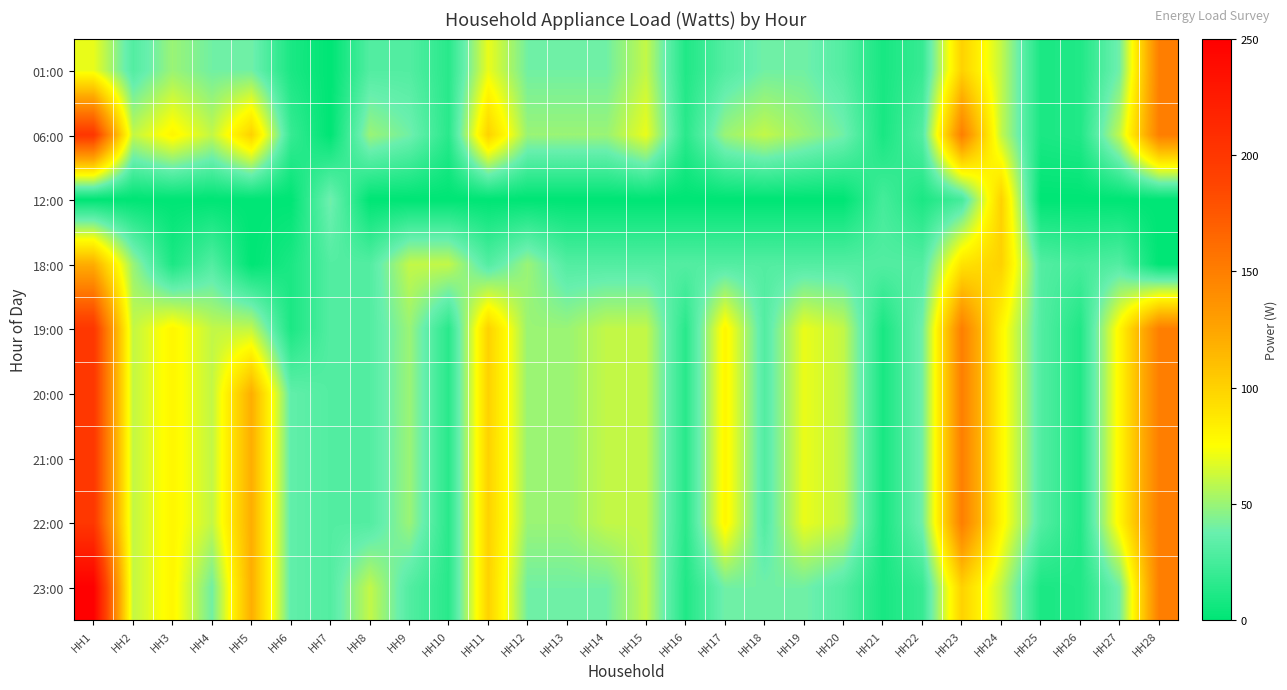

What is the total value across all series at HH24?

700